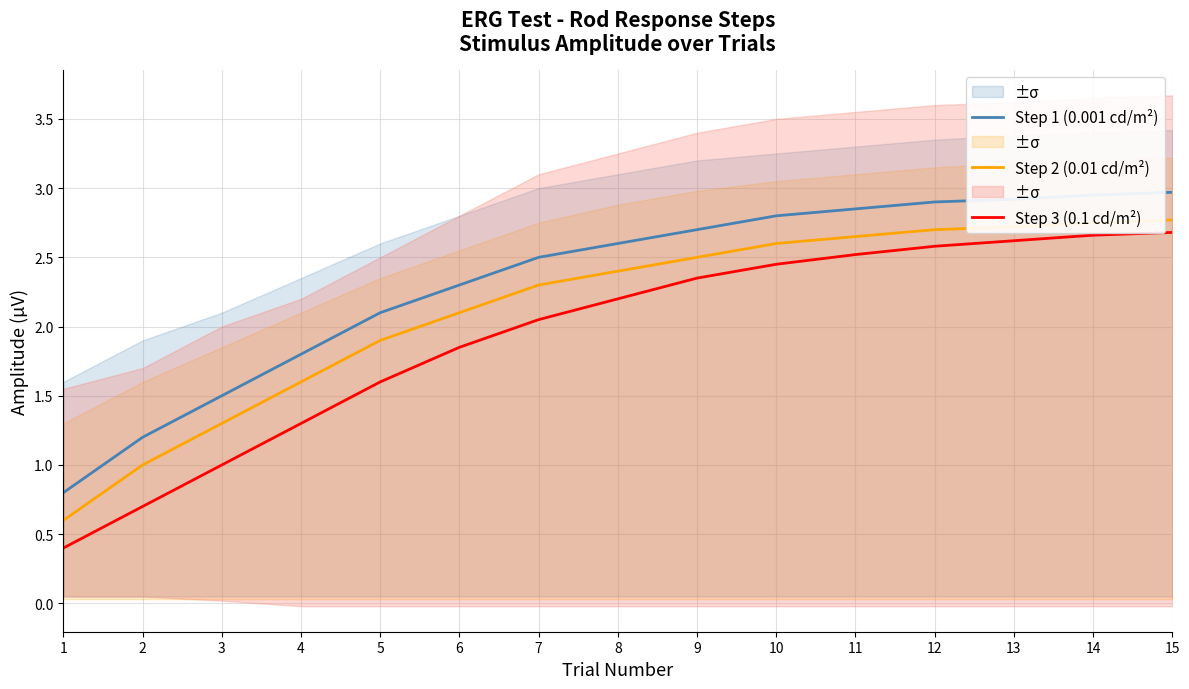

Does the chart have visible grid lines?

Yes